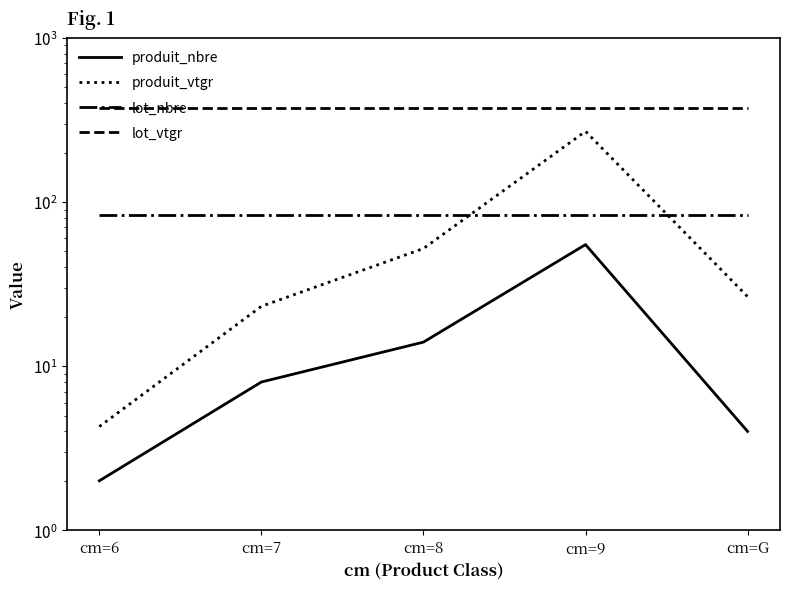

How many values in the produit_vtgr series are below 26?

2